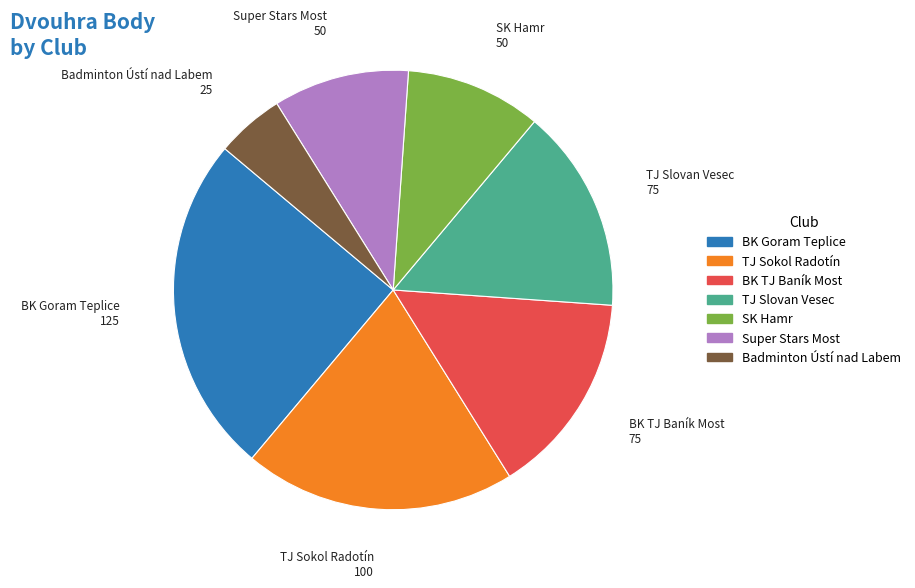

True or false: TJ Sokol Radotín accounts for 30% of the total.

False